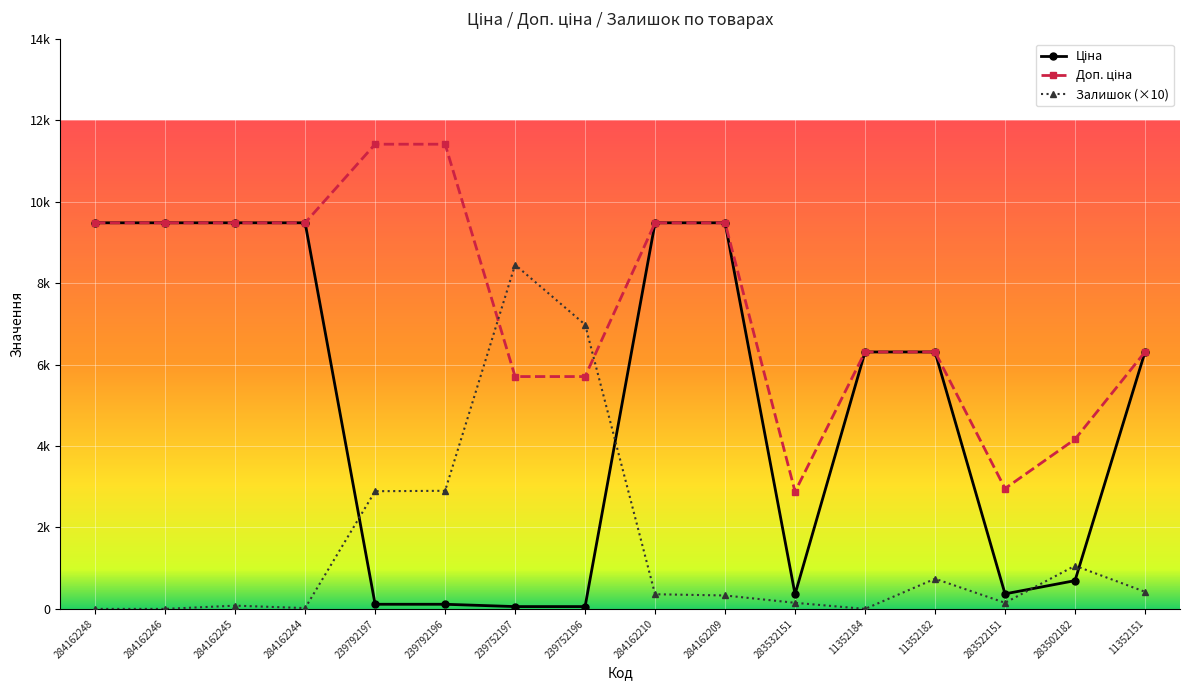

What is the difference between the Ціна values at 239792197 and 283532151?

245.8